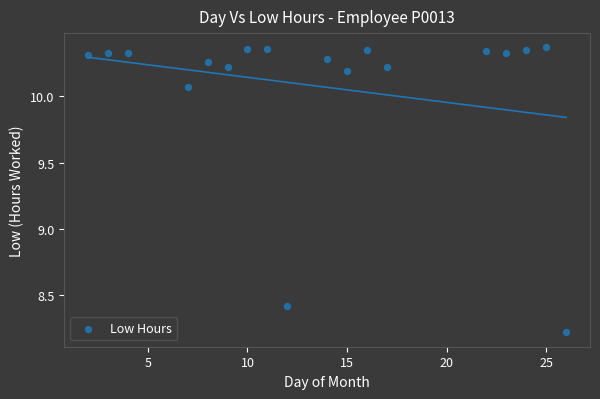

What is the range of X values (max minus min)?

24.0